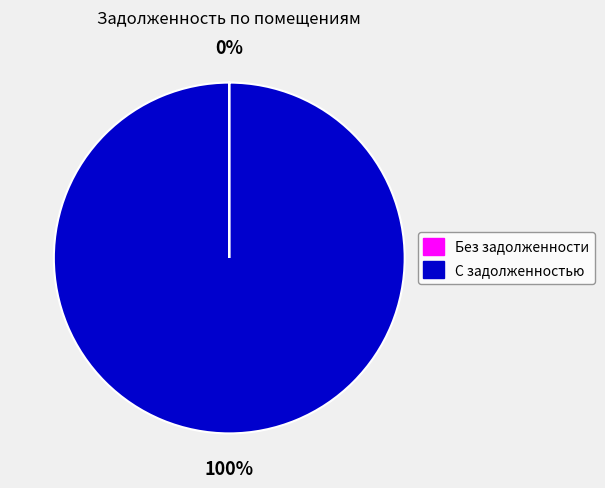

Does any single category account for the majority?

Yes